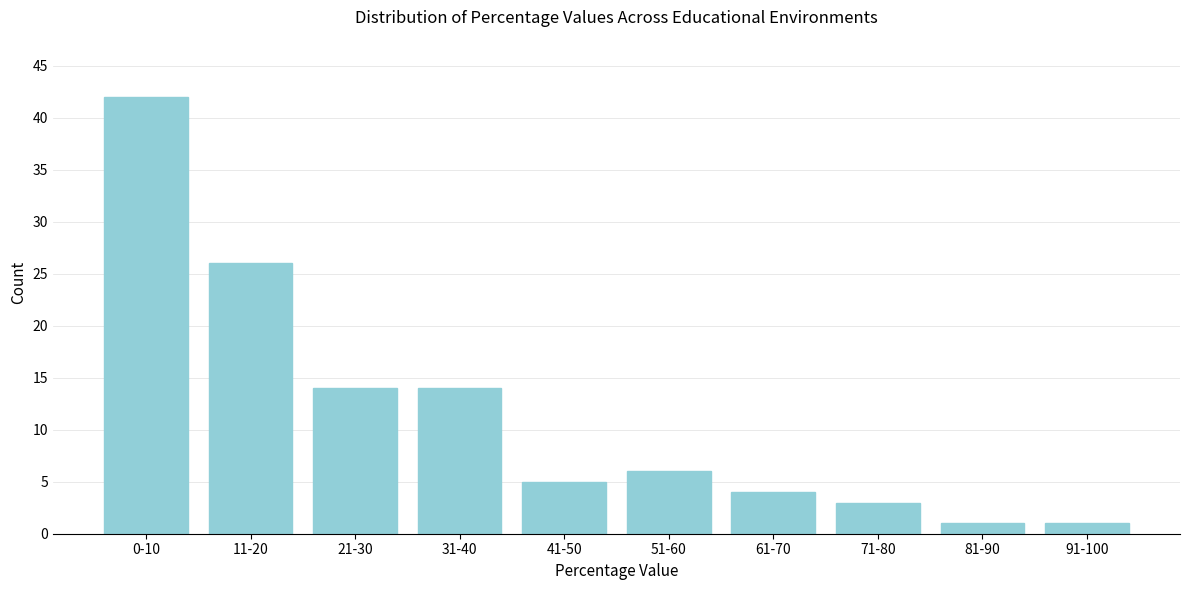

Reading left to right, what are all the values shown in this chart?

42	26	14	14	5	6	4	3	1	1